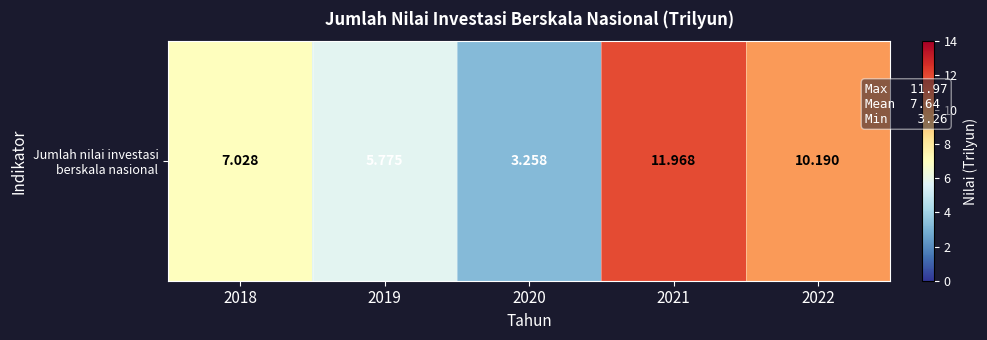

At which category does the chart reach its peak across all series?

2021